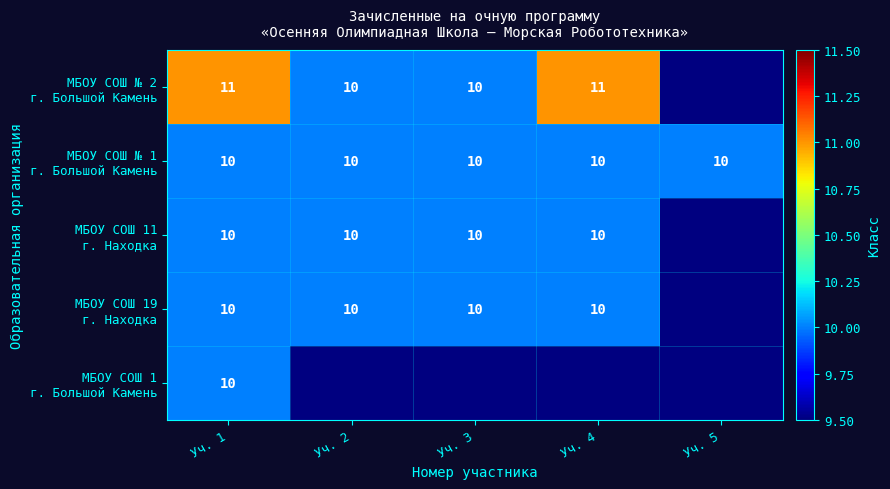

Which category has the highest value in the МБОУ СОШ 1 г. Большой Камень series?

Уч. 1